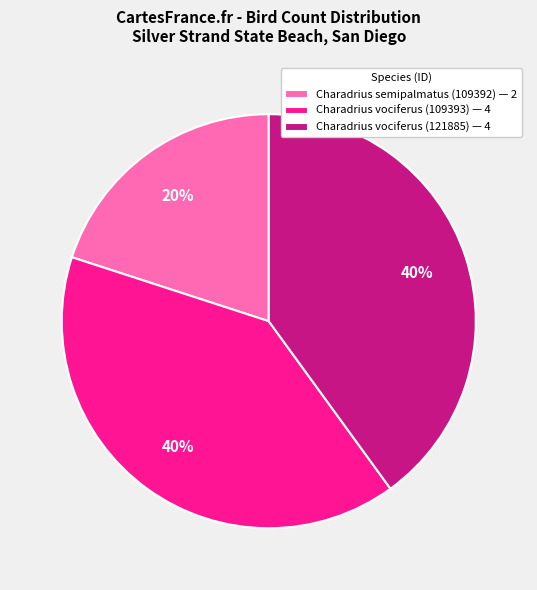

To the nearest percent, what is the combined percentage of Charadrius vociferus (109393) and Charadrius semipalmatus (109392)?

60%